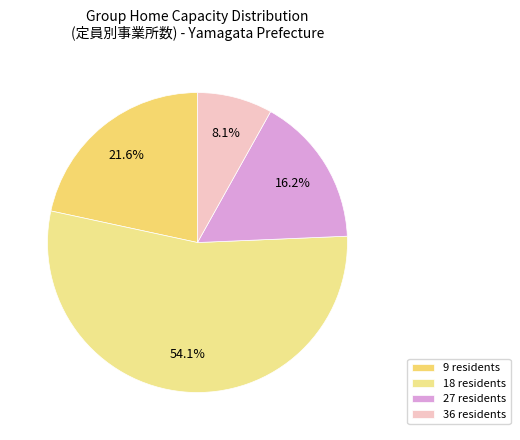

How many slices are in this pie chart?

4